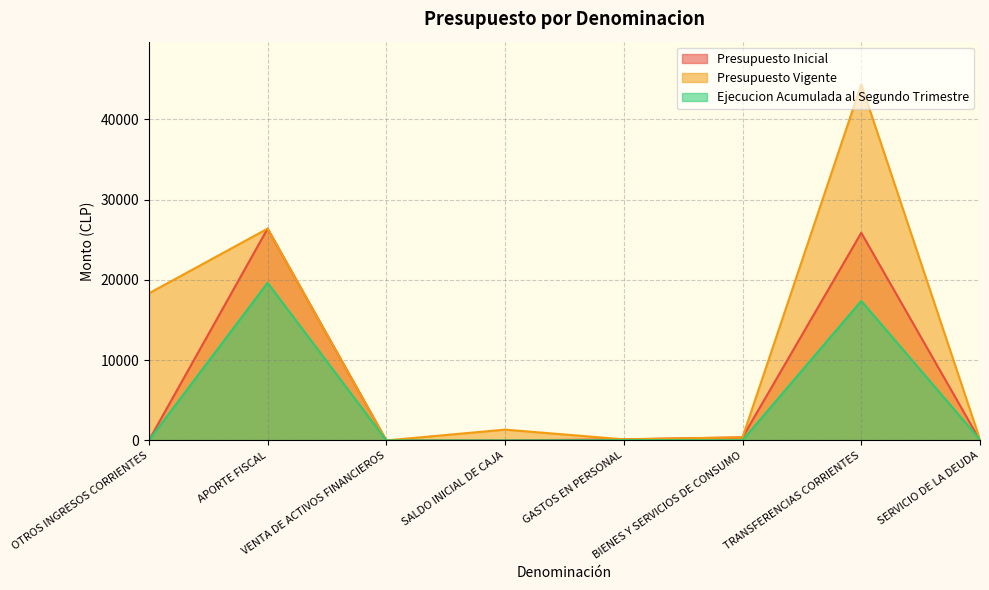

How many data points in Presupuesto Vigente are above 1347?

3